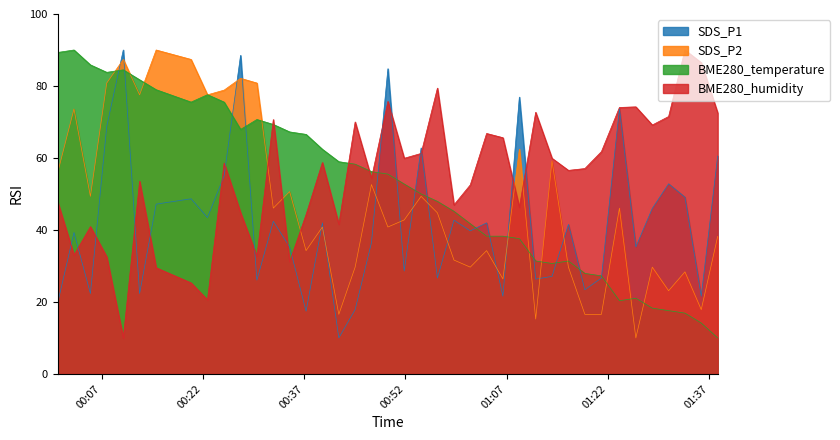

Reading right to left, transcribe all the data shown in this chart.

SDS_P1: 2022/04/12 01:38:14=60.6	2022/04/12 01:35:48=21.6	2022/04/12 01:33:23=49.1	2022/04/12 01:30:58=52.8	2022/04/12 01:28:33=46.0	2022/04/12 01:26:07=35.3	2022/04/12 01:23:41=73.6	2022/04/12 01:21:01=26.7	2022/04/12 01:18:34=23.4	2022/04/12 01:16:08=41.5	2022/04/12 01:13:42=27.1	2022/04/12 01:11:17=26.4	2022/04/12 01:08:52=76.9	2022/04/12 01:06:26=21.6	2022/04/12 01:04:01=42.0	2022/04/12 01:01:36=39.7	2022/04/12 00:59:11=42.7	2022/04/12 00:56:44=26.7	2022/04/12 00:54:19=62.8	2022/04/12 00:51:49=28.6	2022/04/12 00:49:24=84.8	2022/04/12 00:46:58=36.5	2022/04/12 00:44:33=17.9	2022/04/12 00:42:08=10.0	2022/04/12 00:39:42=42.0	2022/04/12 00:37:17=17.4	2022/04/12 00:34:51=35.3	2022/04/12 00:32:26=42.4	2022/04/12 00:30:00=26.1	2022/04/12 00:27:35=88.5	2022/04/12 00:25:09=55.1	2022/04/12 00:22:41=43.5	2022/04/12 00:20:15=48.7	2022/04/12 00:15:05=47.2	2022/04/12 00:12:38=22.3	2022/04/12 00:10:13=90.0	2022/04/12 00:07:46=68.7	2022/04/12 00:05:21=22.3	2022/04/12 00:02:55=39.3	2022/04/12 00:00:30=19.7
SDS_P2: 2022/04/12 01:38:14=38.2	2022/04/12 01:35:48=17.9	2022/04/12 01:33:23=28.4	2022/04/12 01:30:58=23.1	2022/04/12 01:28:33=29.7	2022/04/12 01:26:07=10.0	2022/04/12 01:23:41=46.1	2022/04/12 01:21:01=16.6	2022/04/12 01:18:34=16.6	2022/04/12 01:16:08=29.7	2022/04/12 01:13:42=59.2	2022/04/12 01:11:17=15.2	2022/04/12 01:08:52=62.5	2022/04/12 01:06:26=26.4	2022/04/12 01:04:01=34.3	2022/04/12 01:01:36=29.7	2022/04/12 00:59:11=31.6	2022/04/12 00:56:44=44.8	2022/04/12 00:54:19=49.3	2022/04/12 00:51:49=42.8	2022/04/12 00:49:24=40.8	2022/04/12 00:46:58=52.6	2022/04/12 00:44:33=29.7	2022/04/12 00:42:08=16.6	2022/04/12 00:39:42=40.8	2022/04/12 00:37:17=34.3	2022/04/12 00:34:51=50.7	2022/04/12 00:32:26=46.1	2022/04/12 00:30:00=80.8	2022/04/12 00:27:35=82.1	2022/04/12 00:25:09=78.9	2022/04/12 00:22:41=77.5	2022/04/12 00:20:15=87.4	2022/04/12 00:15:05=90.0	2022/04/12 00:12:38=77.5	2022/04/12 00:10:13=87.4	2022/04/12 00:07:46=80.8	2022/04/12 00:05:21=49.3	2022/04/12 00:02:55=73.6	2022/04/12 00:00:30=55.9
BME280_temperature: 2022/04/12 01:38:14=10.0	2022/04/12 01:35:48=14.1	2022/04/12 01:33:23=16.9	2022/04/12 01:30:58=17.6	2022/04/12 01:28:33=18.3	2022/04/12 01:26:07=21.0	2022/04/12 01:23:41=20.3	2022/04/12 01:21:01=27.2	2022/04/12 01:18:34=27.9	2022/04/12 01:16:08=31.4	2022/04/12 01:13:42=30.7	2022/04/12 01:11:17=31.4	2022/04/12 01:08:52=37.6	2022/04/12 01:06:26=38.3	2022/04/12 01:04:01=38.3	2022/04/12 01:01:36=41.7	2022/04/12 00:59:11=45.2	2022/04/12 00:56:44=47.9	2022/04/12 00:54:19=50.0	2022/04/12 00:51:49=52.8	2022/04/12 00:49:24=55.5	2022/04/12 00:46:58=56.2	2022/04/12 00:44:33=58.3	2022/04/12 00:42:08=59.0	2022/04/12 00:39:42=62.4	2022/04/12 00:37:17=66.6	2022/04/12 00:34:51=67.2	2022/04/12 00:32:26=69.3	2022/04/12 00:30:00=70.7	2022/04/12 00:27:35=67.9	2022/04/12 00:25:09=75.5	2022/04/12 00:22:41=77.6	2022/04/12 00:20:15=75.5	2022/04/12 00:15:05=79.0	2022/04/12 00:12:38=81.7	2022/04/12 00:10:13=84.5	2022/04/12 00:07:46=83.8	2022/04/12 00:05:21=85.9	2022/04/12 00:02:55=90.0	2022/04/12 00:00:30=89.3
BME280_humidity: 2022/04/12 01:38:14=72.5	2022/04/12 01:35:48=86.5	2022/04/12 01:33:23=90.0	2022/04/12 01:30:58=71.5	2022/04/12 01:28:33=69.2	2022/04/12 01:26:07=74.2	2022/04/12 01:23:41=74.0	2022/04/12 01:21:01=61.8	2022/04/12 01:18:34=57.1	2022/04/12 01:16:08=56.6	2022/04/12 01:13:42=59.9	2022/04/12 01:11:17=72.7	2022/04/12 01:08:52=46.3	2022/04/12 01:06:26=65.6	2022/04/12 01:04:01=66.8	2022/04/12 01:01:36=52.5	2022/04/12 00:59:11=47.0	2022/04/12 00:56:44=79.4	2022/04/12 00:54:19=61.3	2022/04/12 00:51:49=59.9	2022/04/12 00:49:24=75.7	2022/04/12 00:46:58=54.4	2022/04/12 00:44:33=70.0	2022/04/12 00:42:08=41.6	2022/04/12 00:39:42=58.7	2022/04/12 00:37:17=44.3	2022/04/12 00:34:51=31.2	2022/04/12 00:32:26=70.7	2022/04/12 00:30:00=32.7	2022/04/12 00:27:35=44.8	2022/04/12 00:25:09=58.6	2022/04/12 00:22:41=20.6	2022/04/12 00:20:15=25.3	2022/04/12 00:15:05=29.5	2022/04/12 00:12:38=53.5	2022/04/12 00:10:13=10.0	2022/04/12 00:07:46=32.5	2022/04/12 00:05:21=40.9	2022/04/12 00:02:55=33.0	2022/04/12 00:00:30=47.8